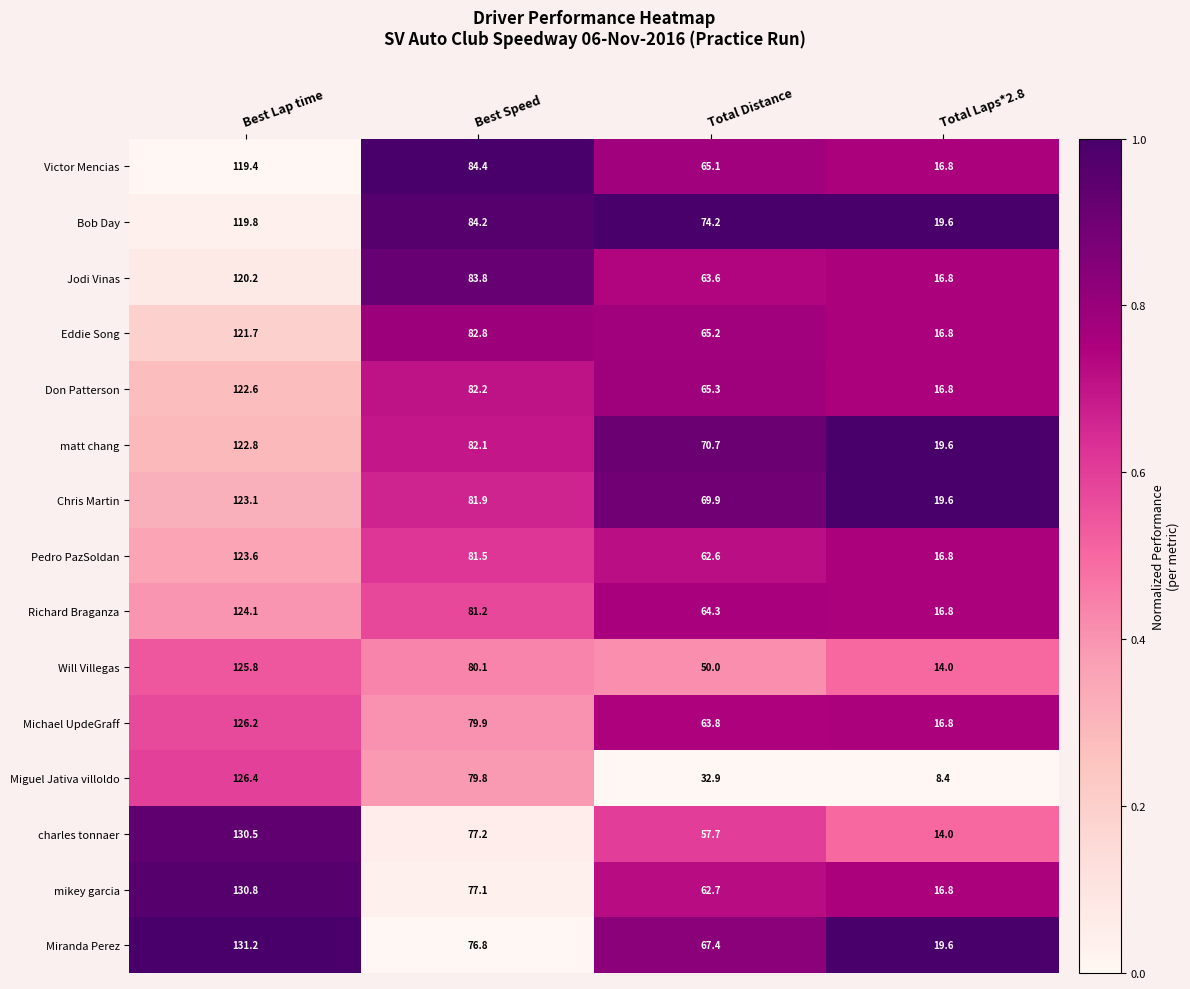

Rank the series at Best Speed from lowest to highest value.

Miranda Perez, mikey garcia, charles tonnaer, Miguel Jativa villoldo, Michael UpdeGraff, Will Villegas, Richard Braganza, Pedro PazSoldan, Chris Martin, matt chang, Don Patterson, Eddie Song, Jodi Vinas, Bob Day, Victor Mencias